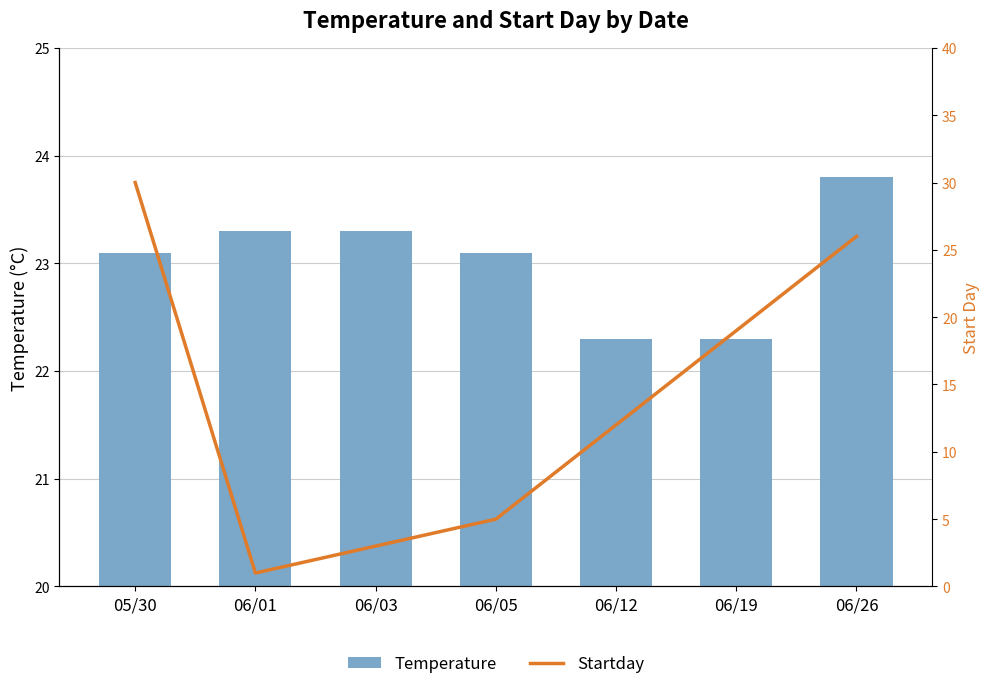

Which has a higher value, 06/26 or 06/01?

06/26